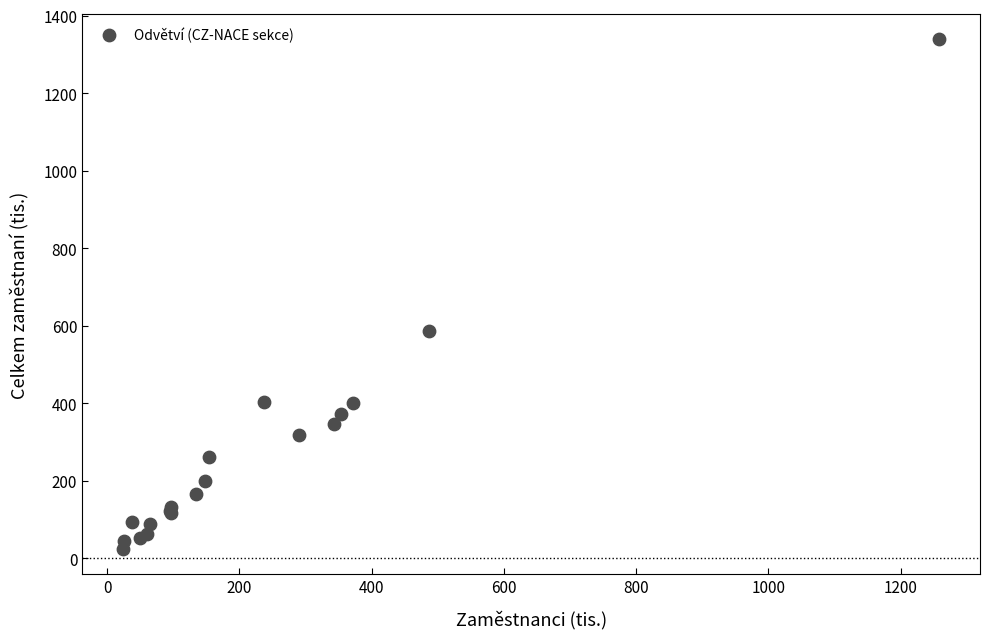

What Y value in the scatter plot is closest to 681?

585.6